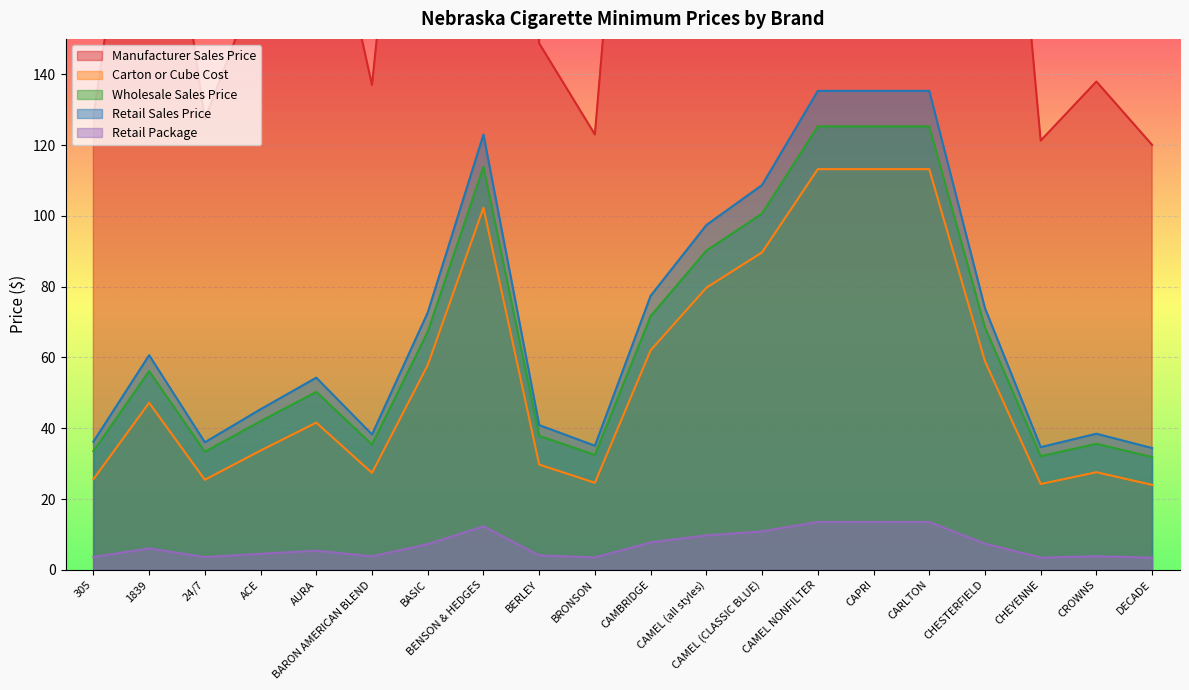

At how many categories does at least one series exceed 389?

6